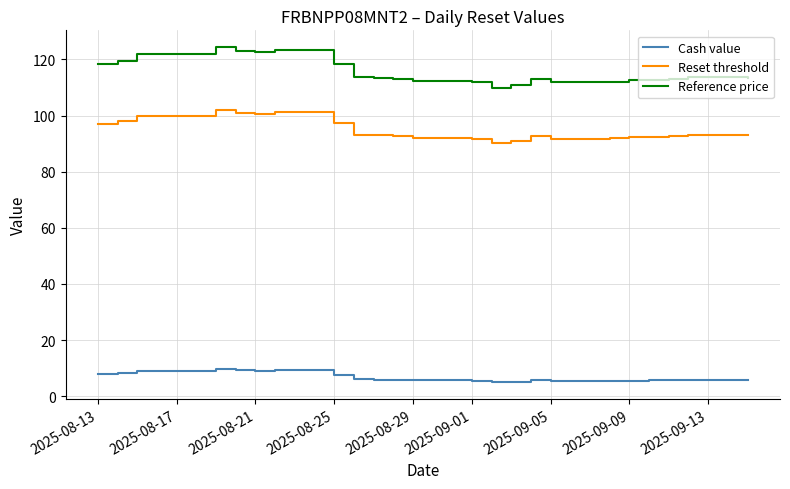

True or false: Cash value and Reference price intersect in this chart.

False